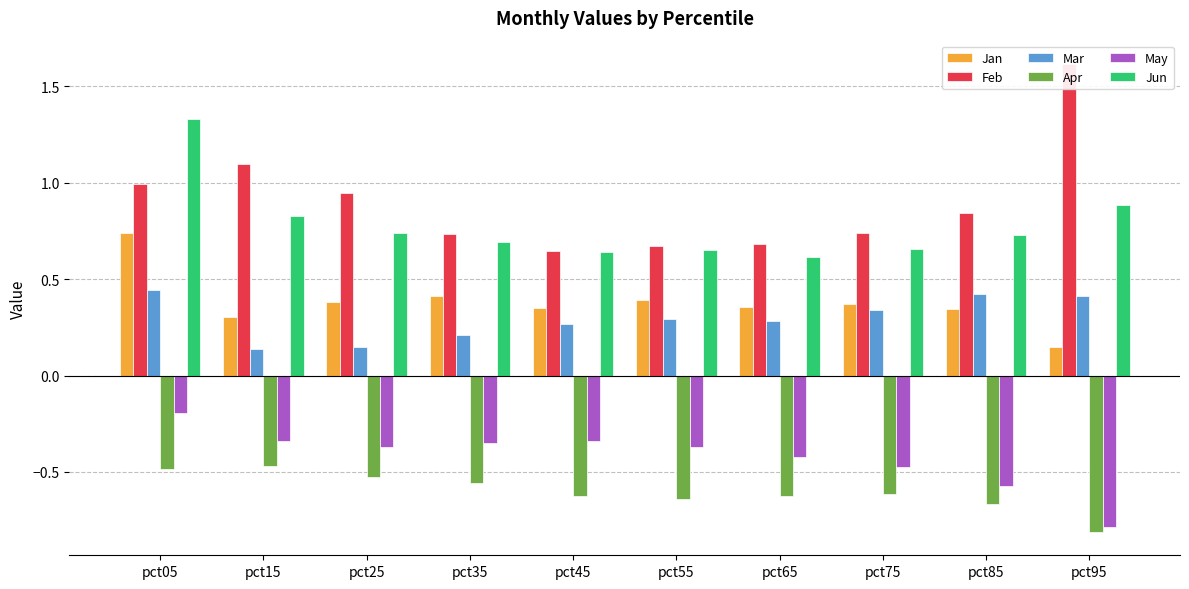

At which label does May reach its minimum?

pct95